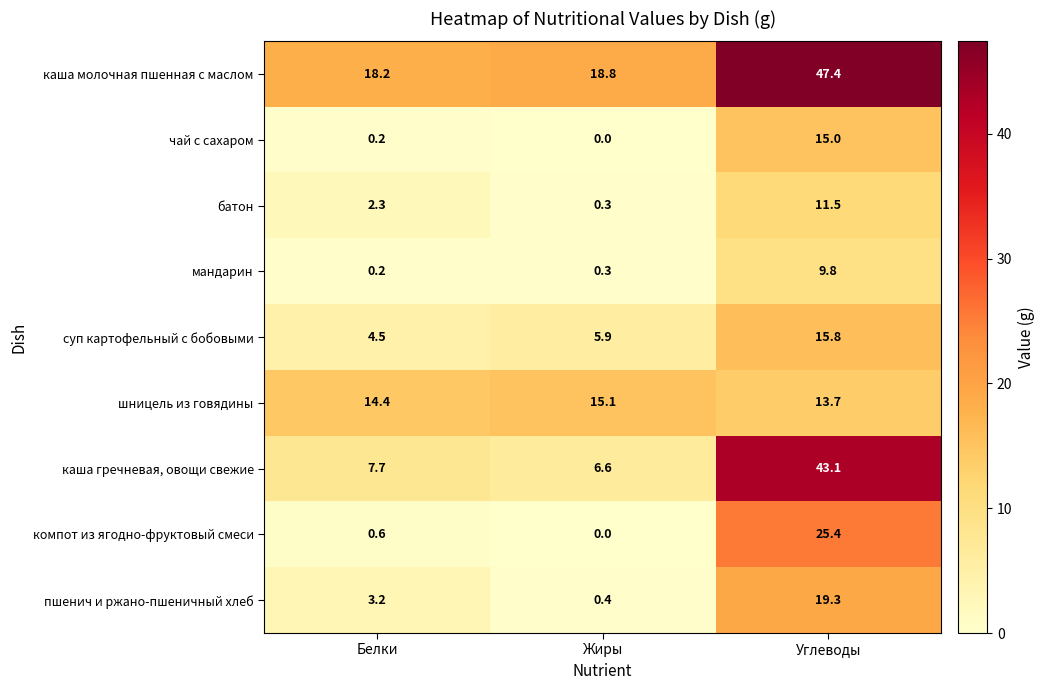

At which label is каша молочная пшенная с маслом closest to 32?

Жиры